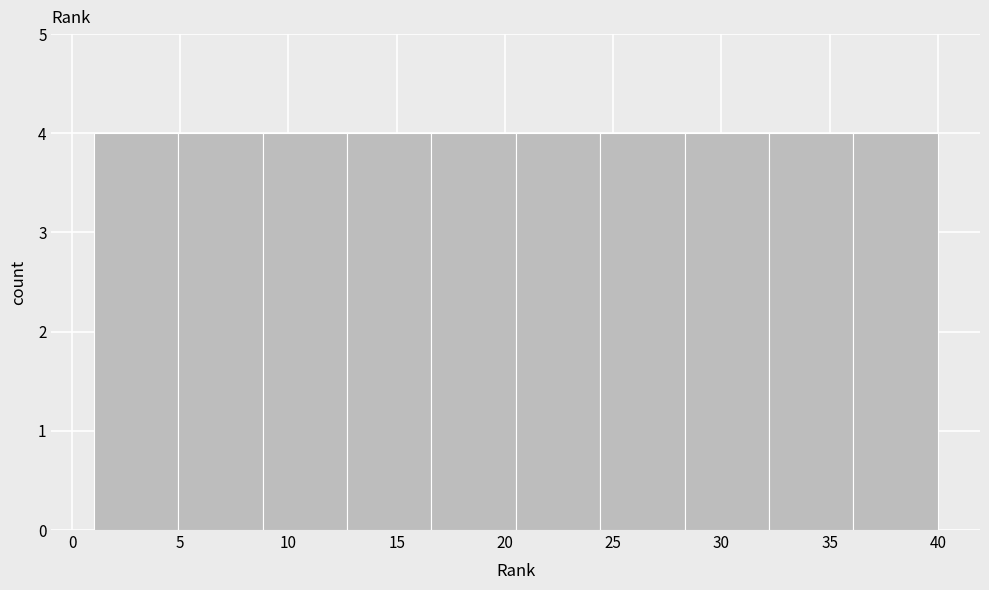

Reading left to right, transcribe this chart: for each bar, give the range it covers on the x-axis and its height. Neither the bar edges nor the heights are printed on the chart, so give them approximately, as read against the axes.

1.0 to 4.9: 4
4.9 to 8.8: 4
8.8 to 12.7: 4
12.7 to 16.6: 4
16.6 to 20.5: 4
20.5 to 24.4: 4
24.4 to 28.3: 4
28.3 to 32.2: 4
32.2 to 36.1: 4
36.1 to 40.0: 4